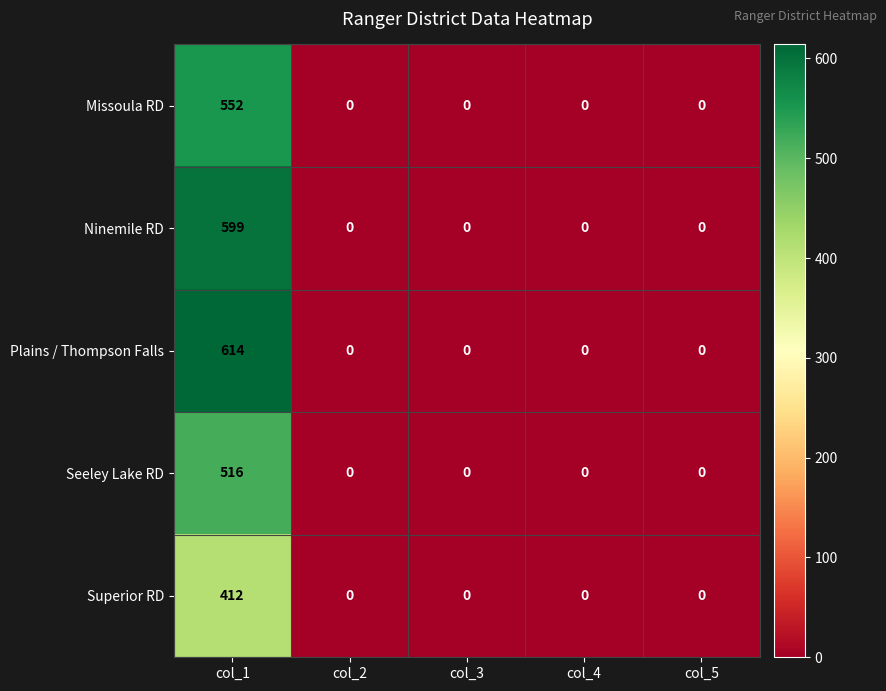

Which series has the widest spread of values?

Plains / Thompson Falls